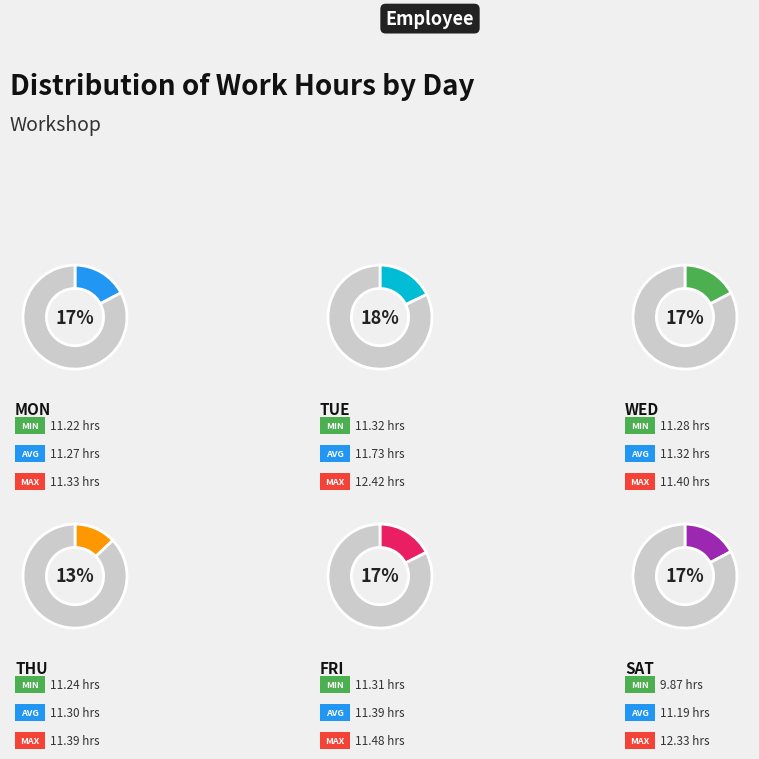

Which has a higher value, Sat or Thu?

Thu